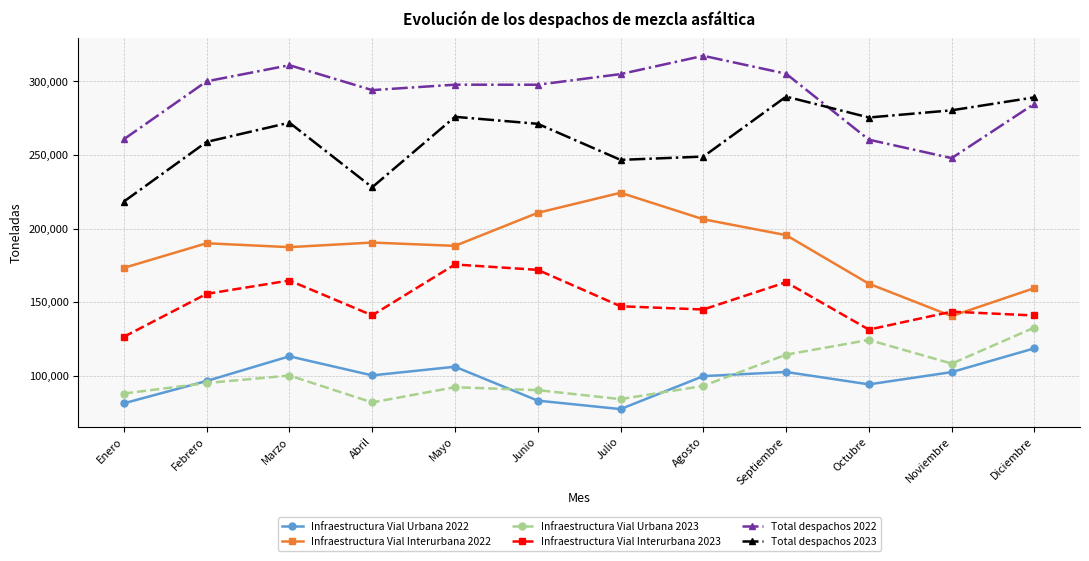

Where do Total despachos 2023 and Total despachos 2022 first cross each other?

Septiembre and Octubre